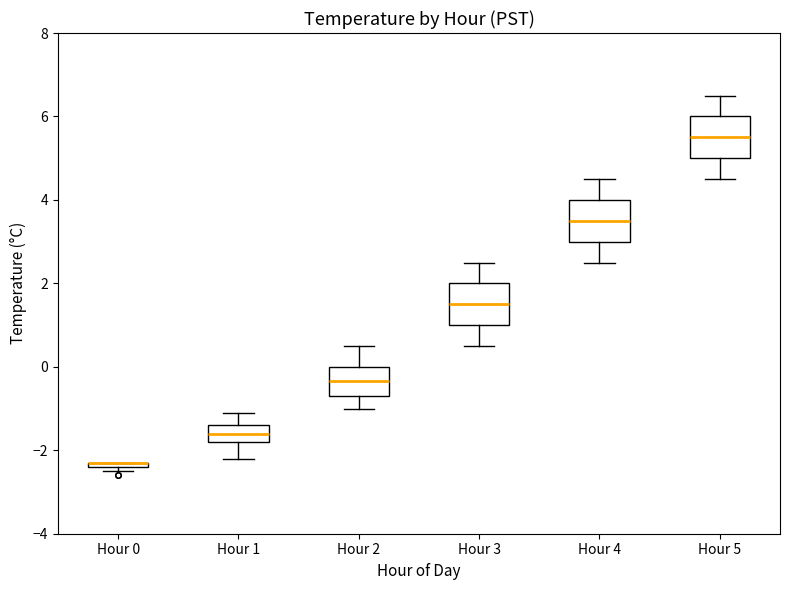

Where is the lower edge of the box for Hour 1 on the y-axis? The values are not printed on the chart, so give them approximately, as read against the axis.

-1.8